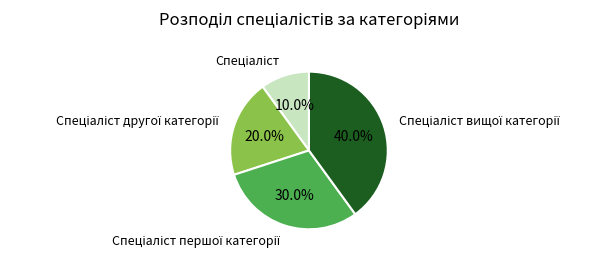

Does any single category account for the majority?

No